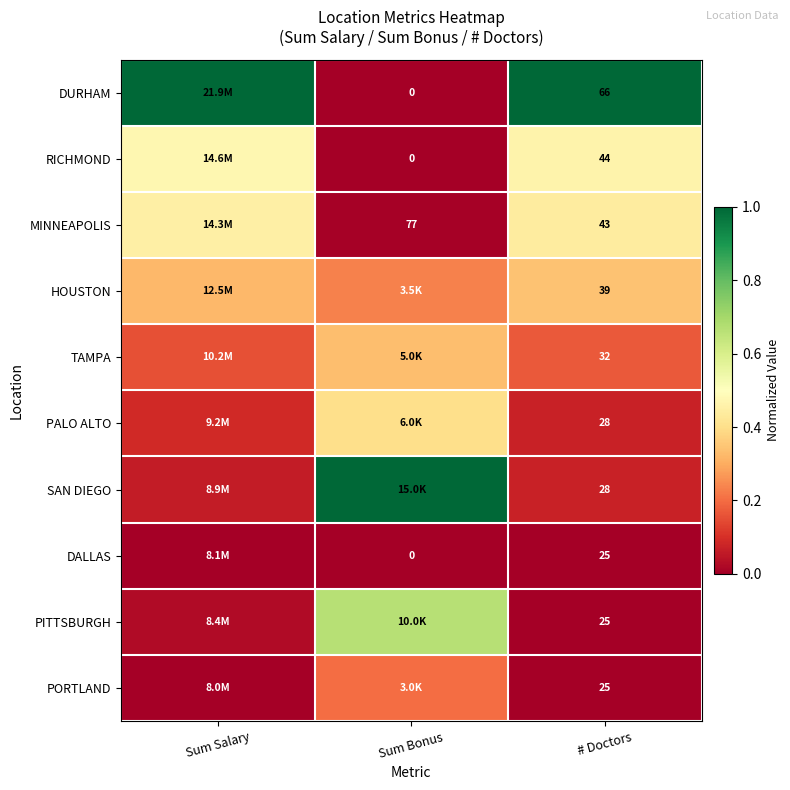

Rank the series by their maximum value, from lowest to highest.

DALLAS, PORTLAND, TAMPA, HOUSTON, PALO ALTO, MINNEAPOLIS, RICHMOND, PITTSBURGH, DURHAM, SAN DIEGO